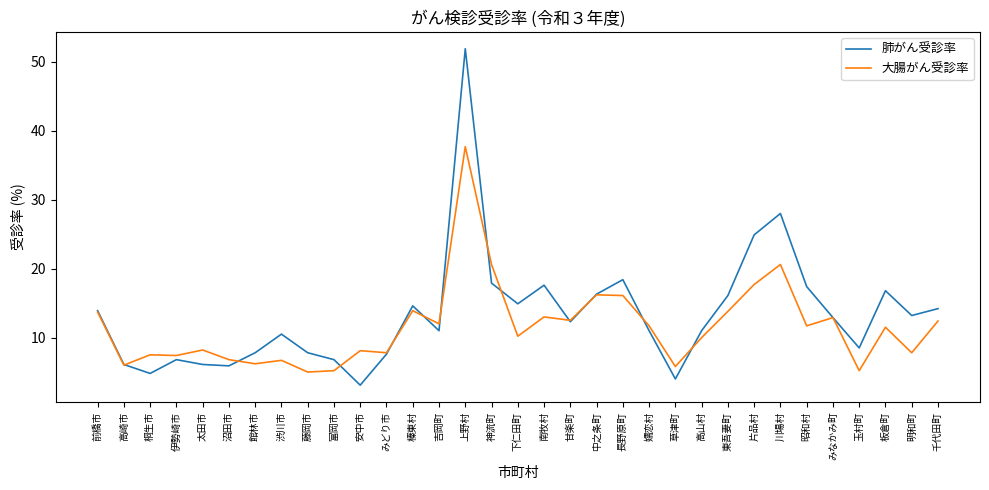

Which series has the largest total across all categories?

肺がん受診率